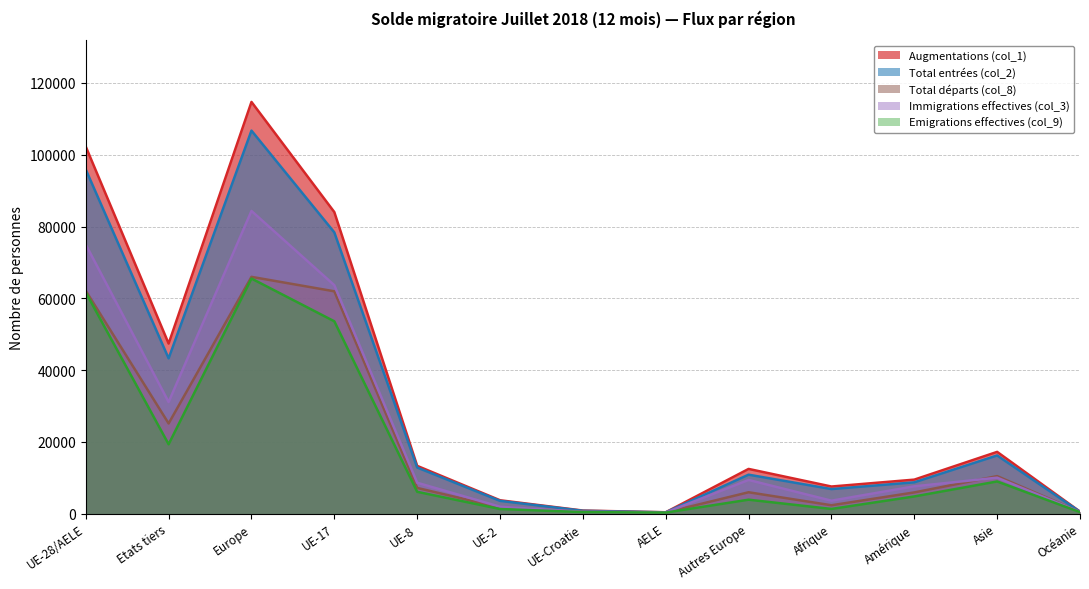

At which category does the chart reach its minimum across all series?

AELE